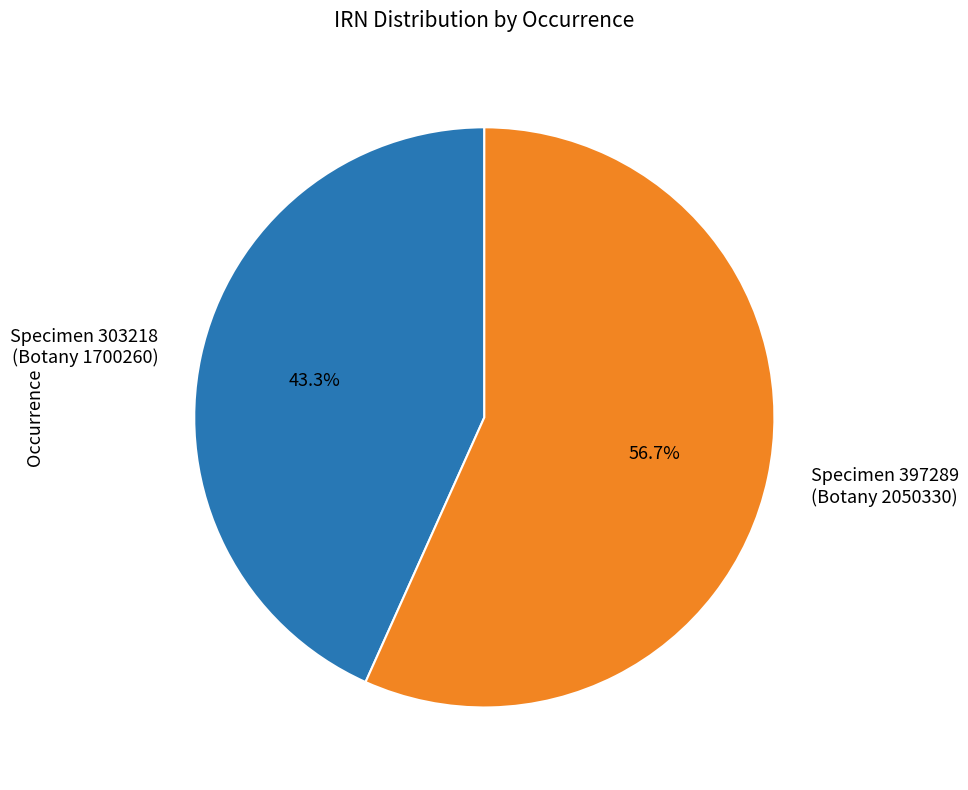

Count the number of slices in the pie.

2